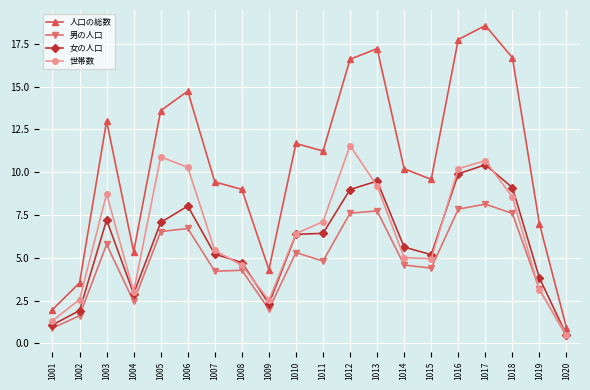

At how many categories does at least one series exceed 12?

8